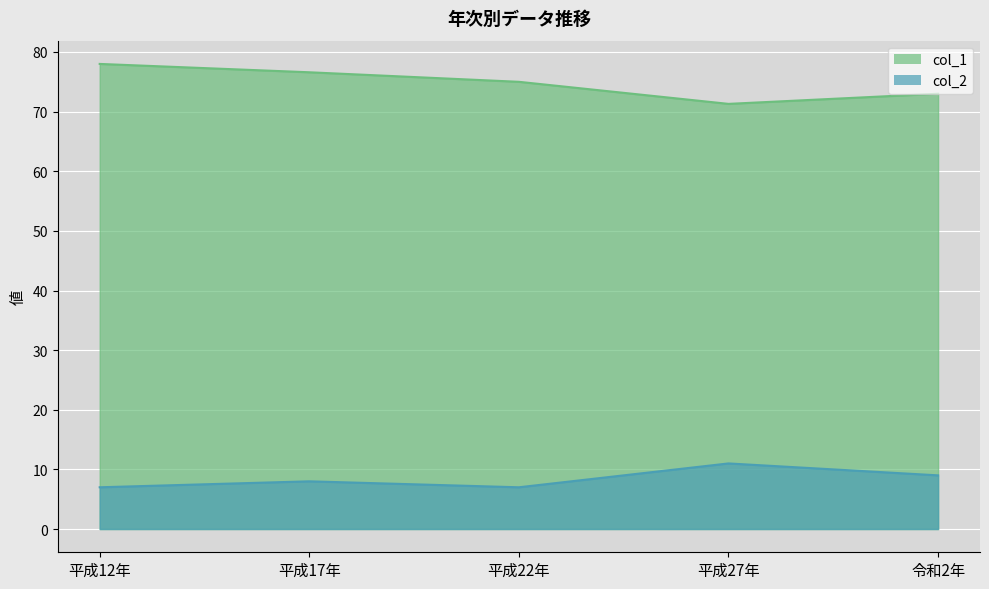

What is the label of the 5th point from the left?

令和2年